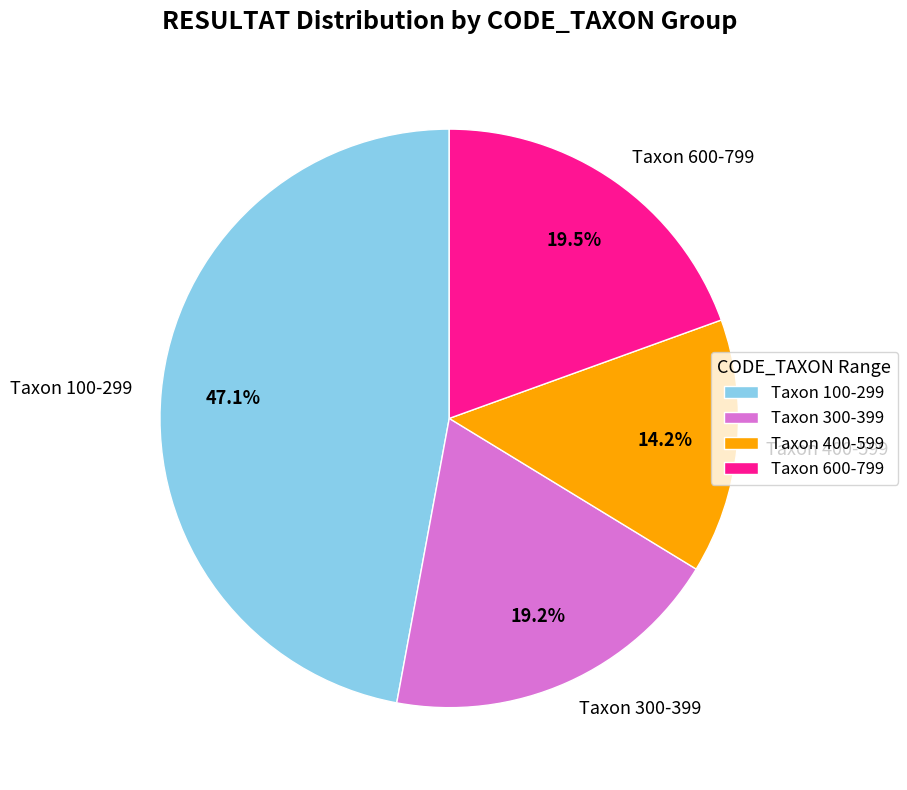

Is there any slice that represents more than half of the pie?

No